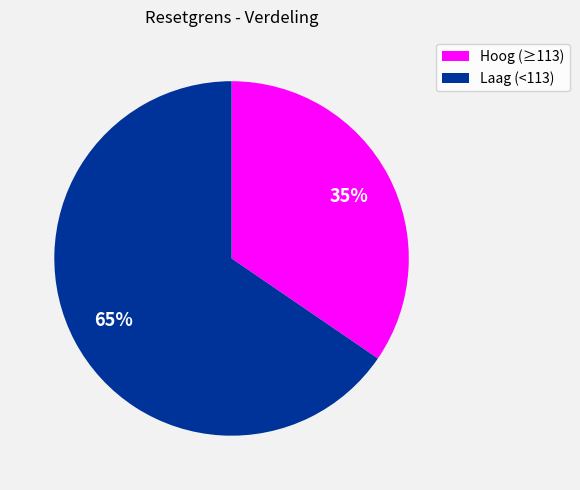

True or false: Hoog (≥113) accounts for 35% of the total.

True